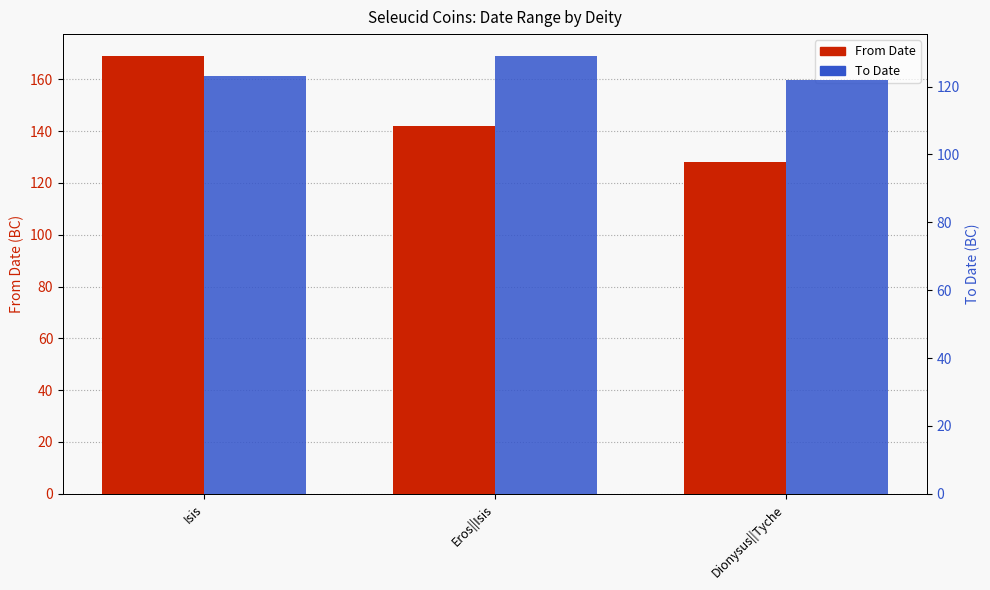

What is the total value across all series at Eros||Isis?

271